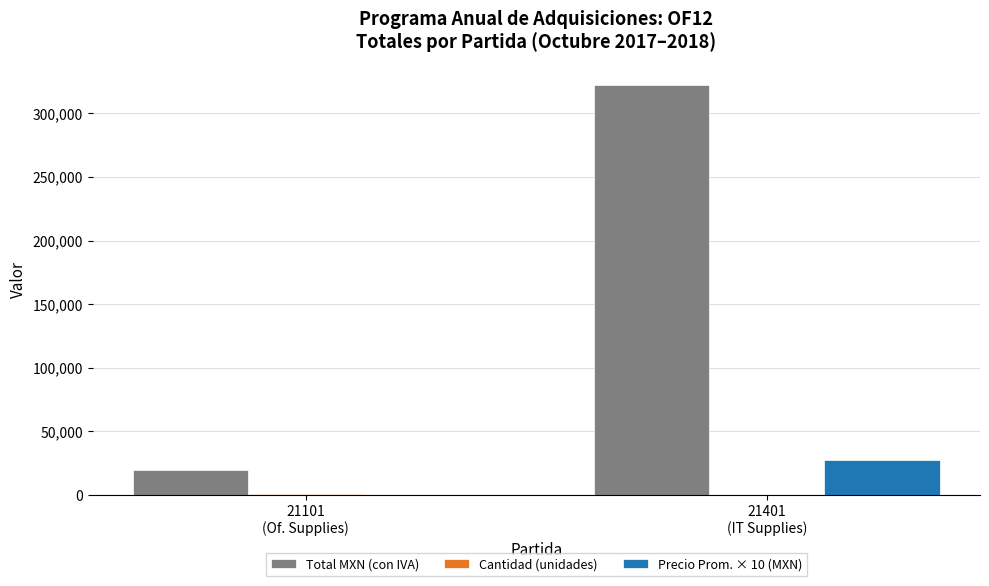

What is the maximum value shown in the chart?

322302.0